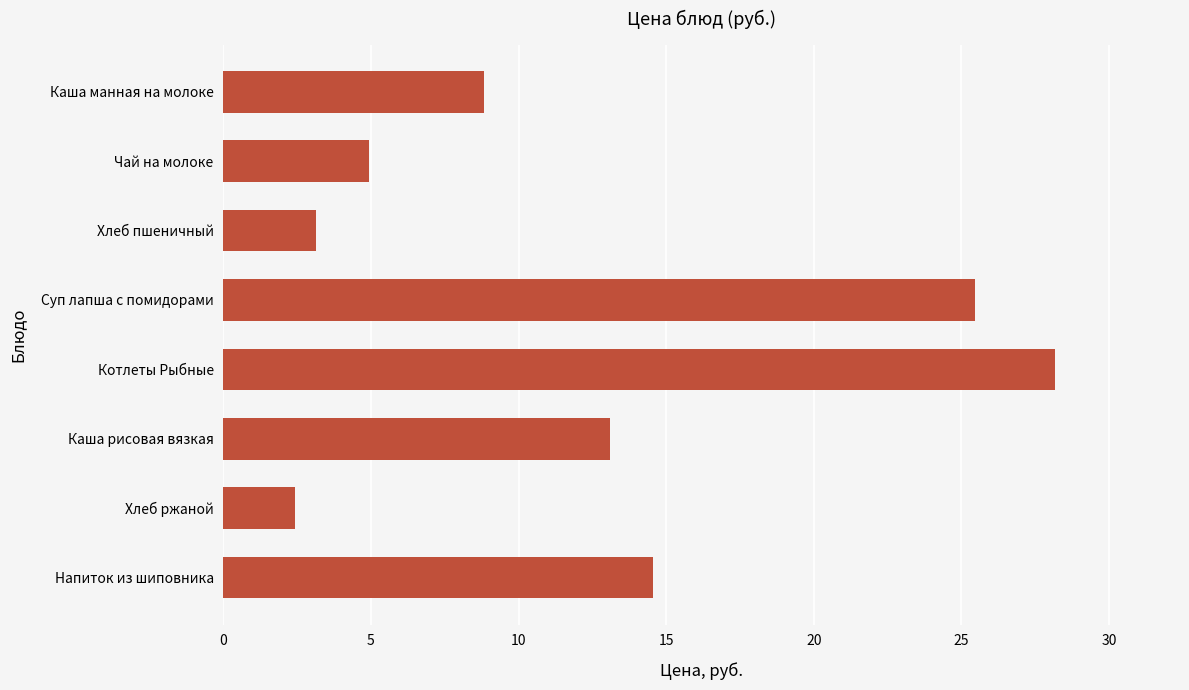

Is it true that the value at Котлеты Рыбные is 12.8?

False